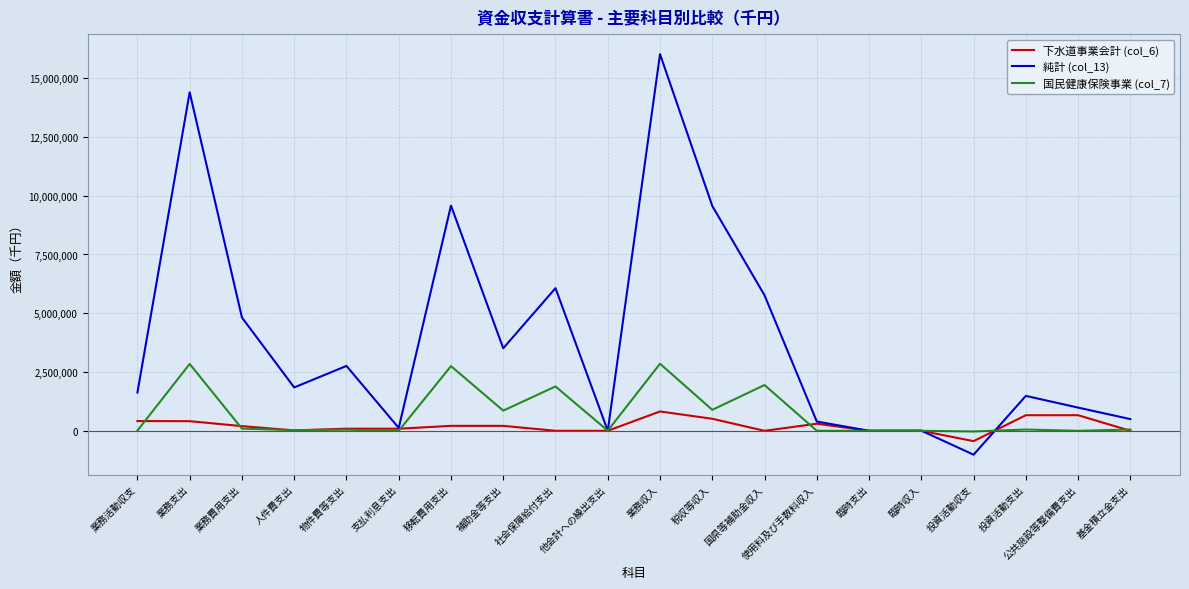

What is the sum of the 国民健康保険事業 (col_7) values at 補助金等支出 and 業務収入?

3710947